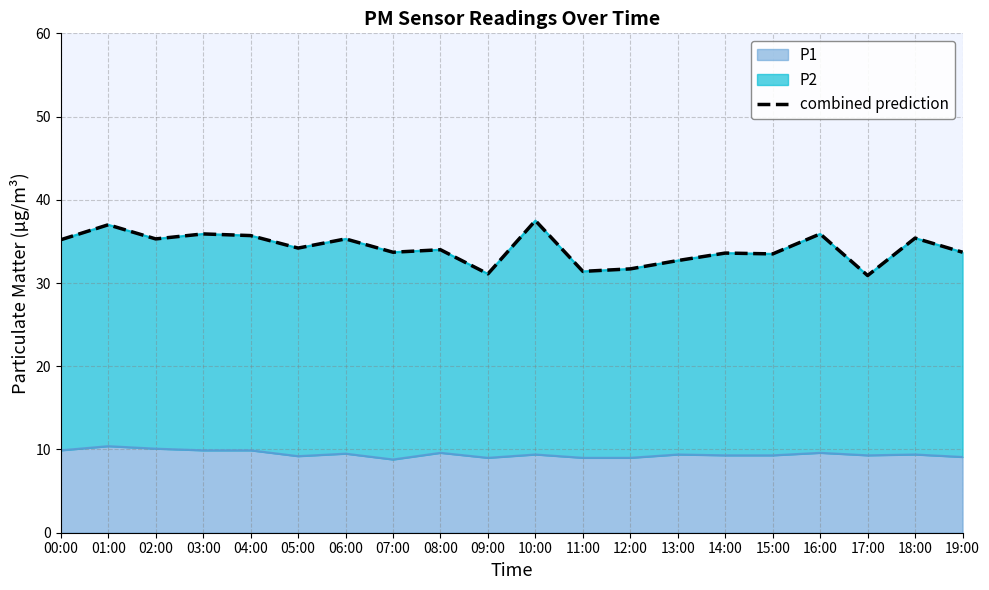

How many lines are shown in the chart?

1